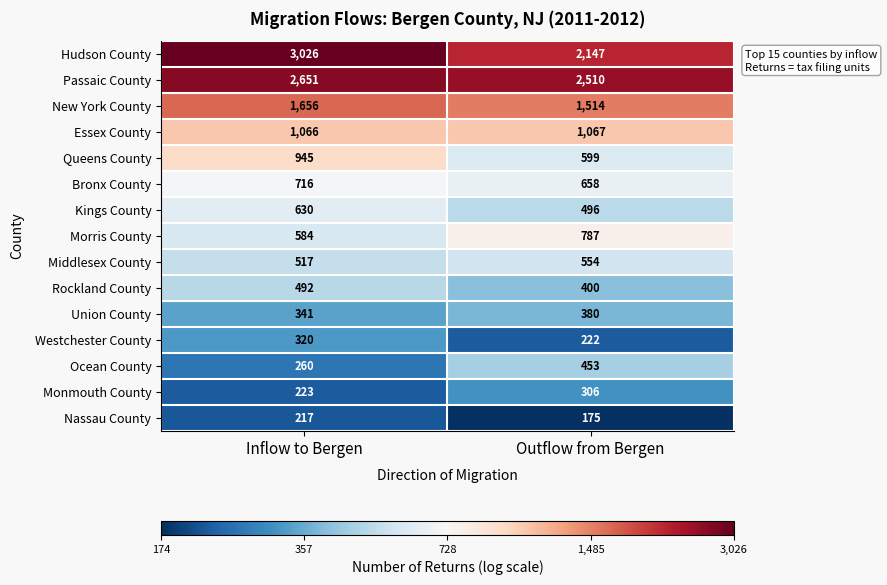

Which series has the largest total across all categories?

Hudson County